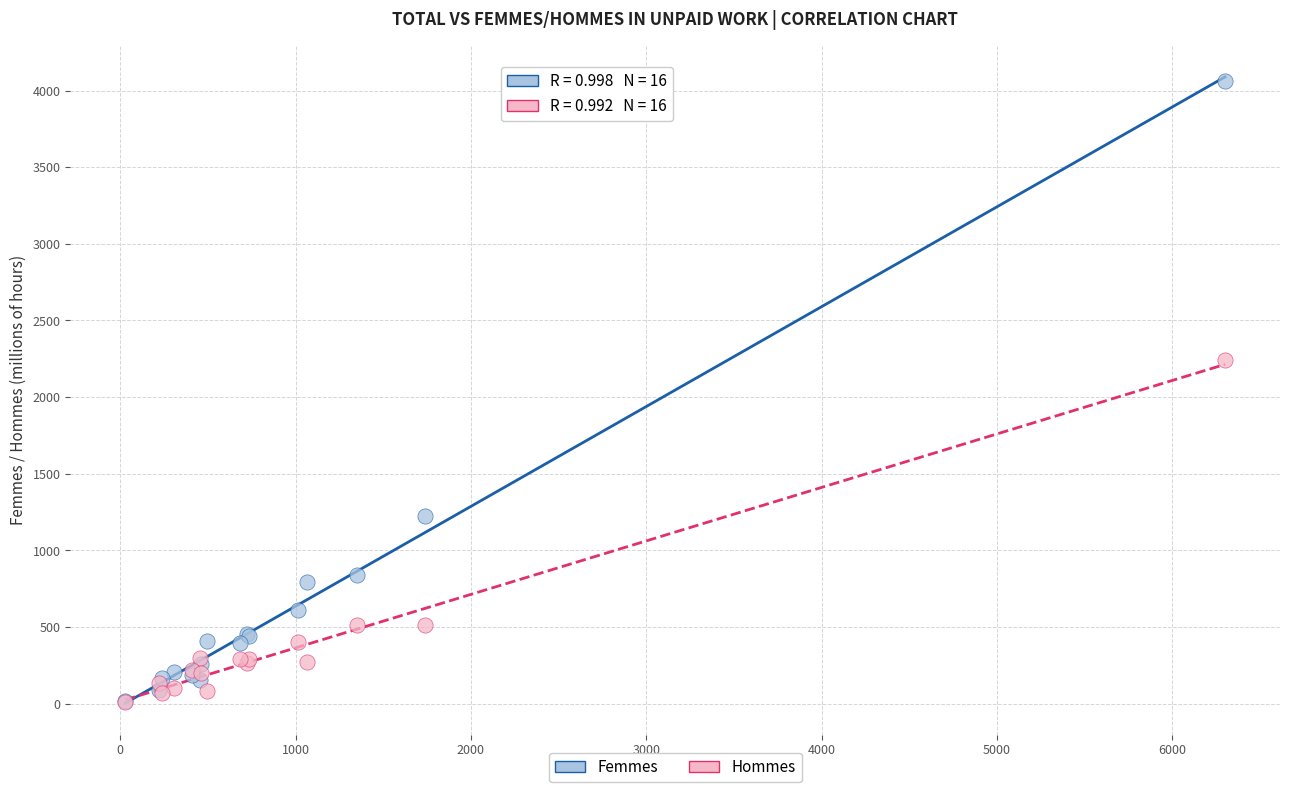

Across all series, what Y value is closest to 2036?

2239.2